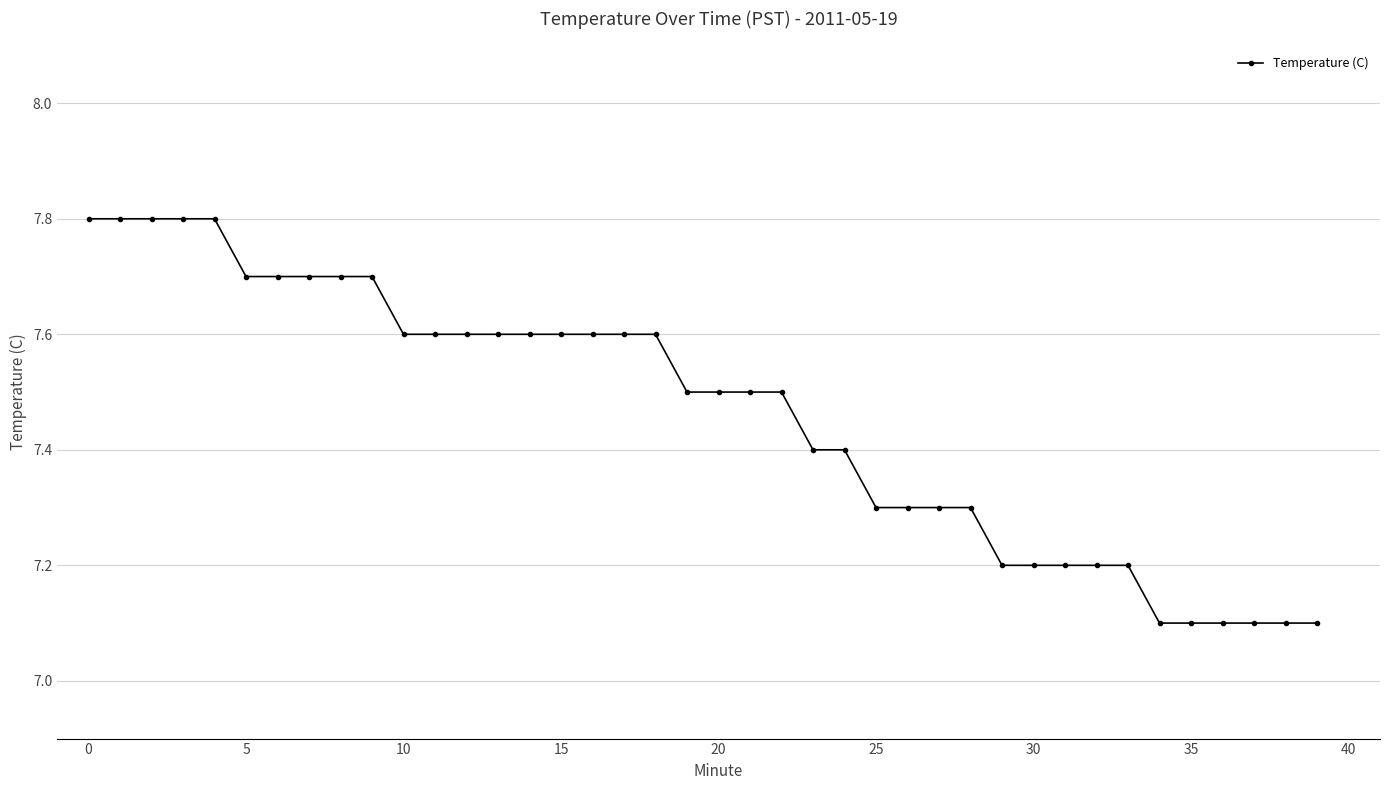

What is the minimum value shown in the chart?

7.1